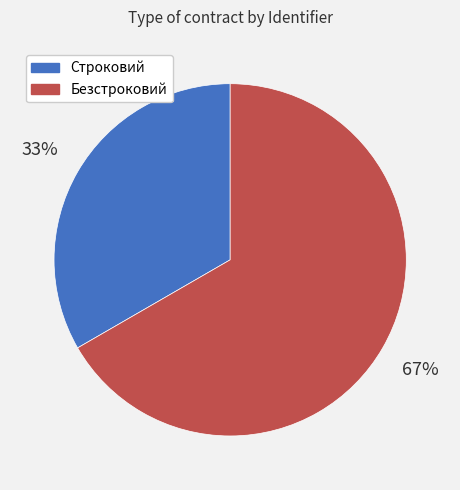

Which category has the biggest portion of the pie?

Безстроковий